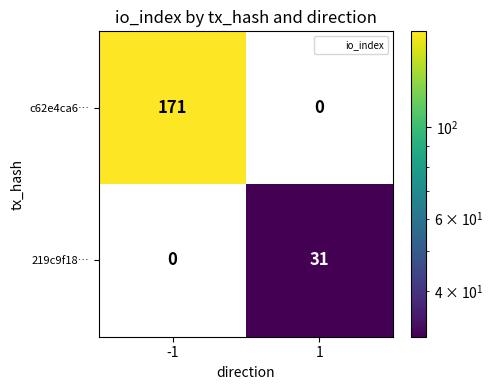

Which series has the largest range (max minus min)?

c62e4ca6…